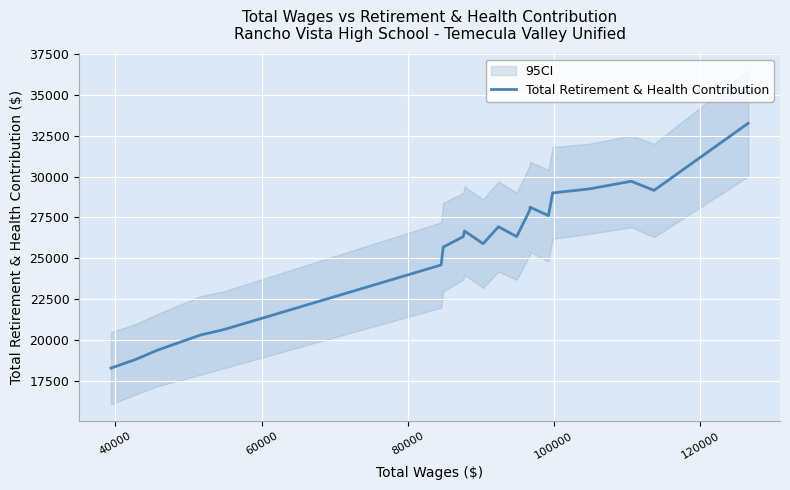

What is the value of the 13th point from the left?

26332